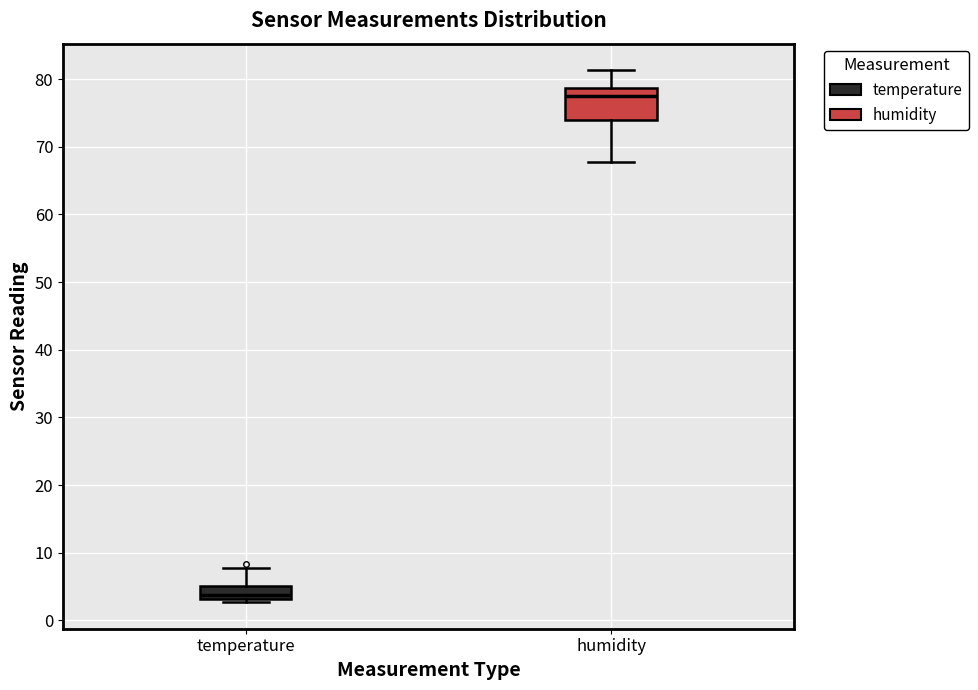

Which box's median line is the lowest?

temperature